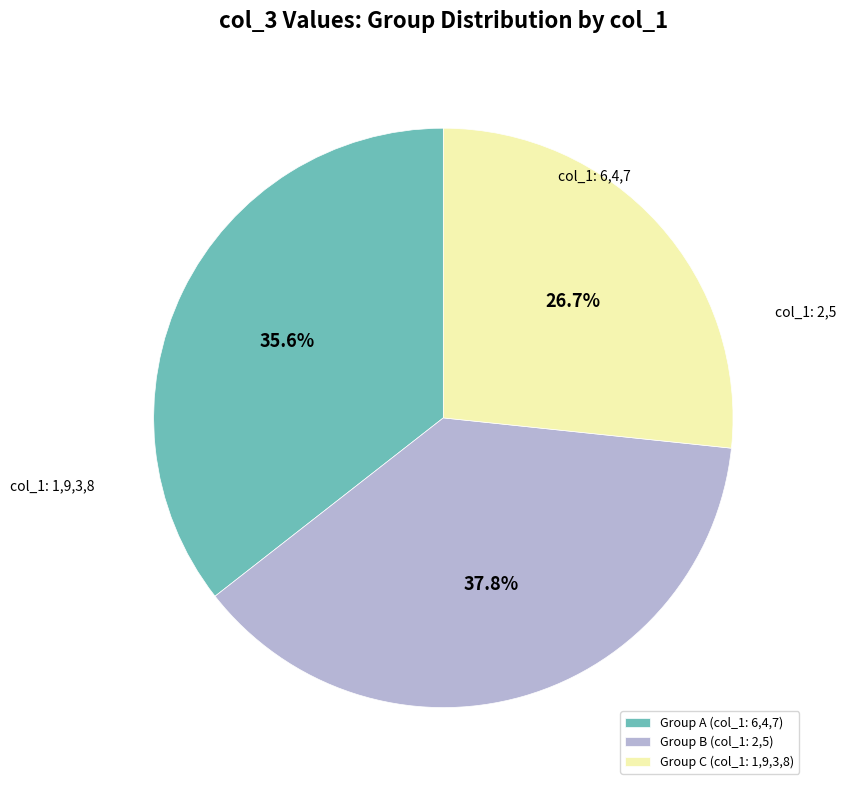

How many slices are in this pie chart?

3